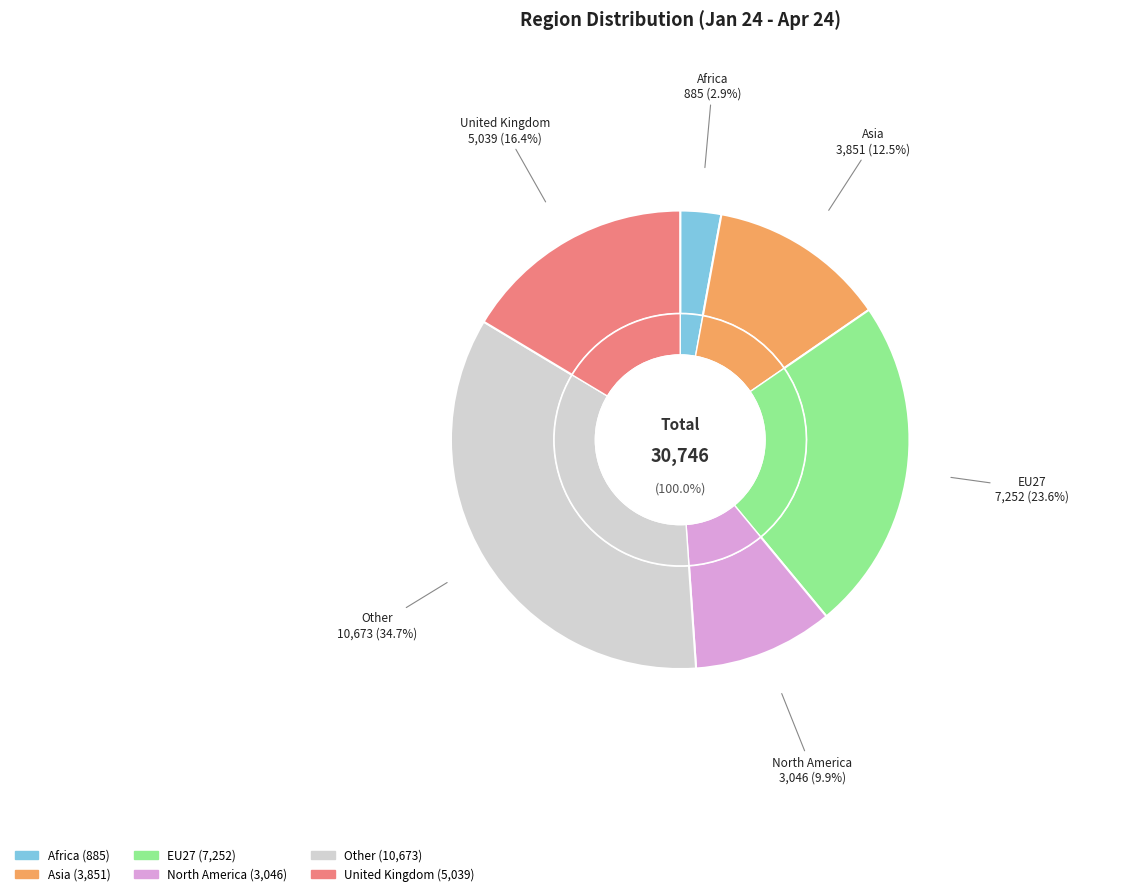

To the nearest percent, what portion does EU27 represent?

24%